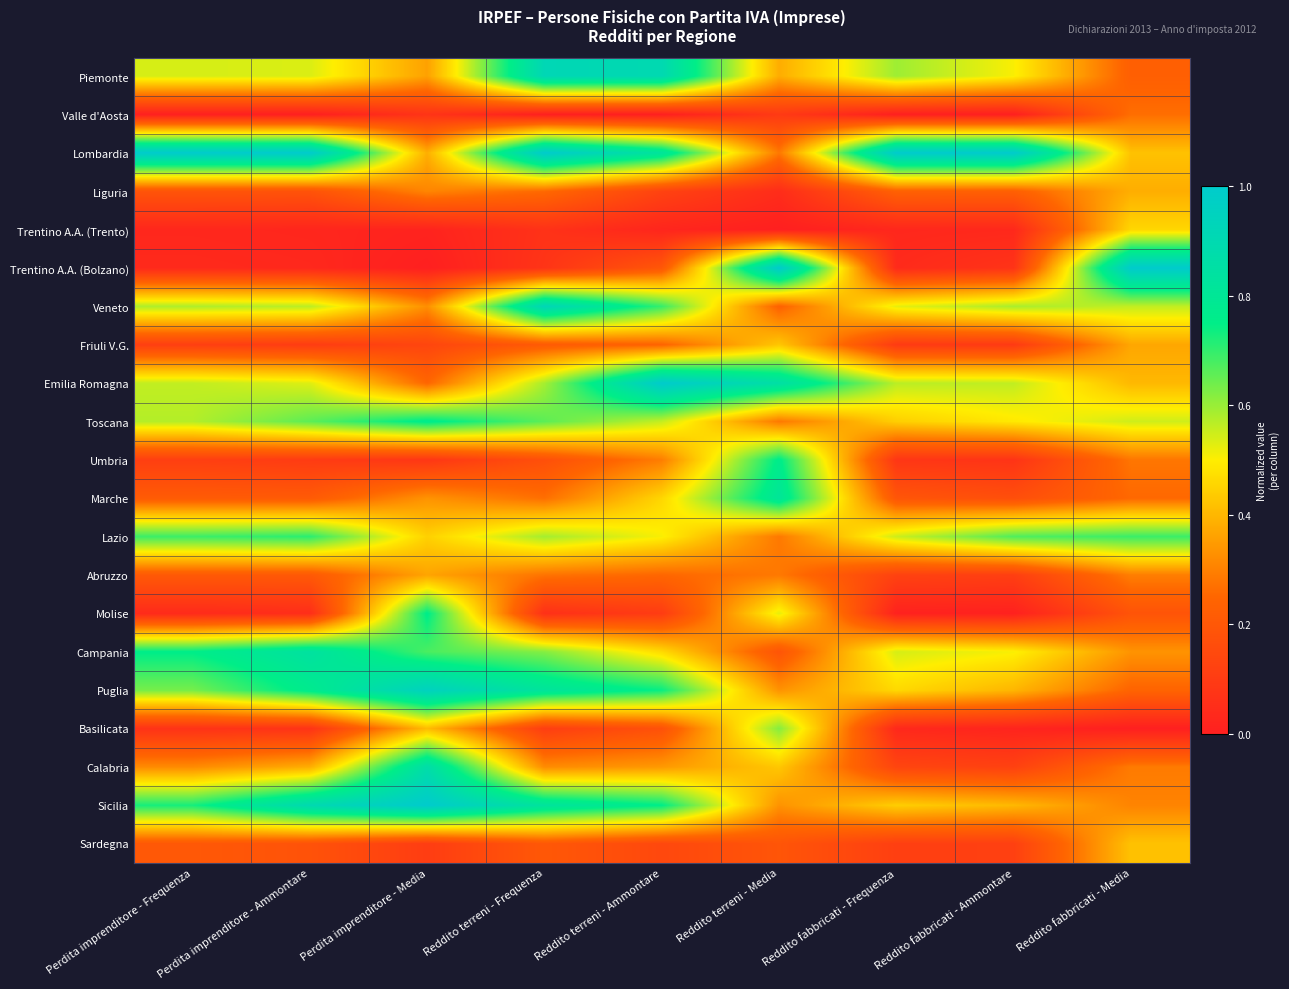

Reading left to right, list all the values displayed in this chart.

Piemonte: Perdita imprenditore - Frequenza=0.5	Perdita imprenditore - Ammontare=0.5	Perdita imprenditore - Media=0.4	Reddito terreni - Frequenza=0.9	Reddito terreni - Ammontare=0.9	Reddito terreni - Media=0.4	Reddito fabbricati - Frequenza=0.6	Reddito fabbricati - Ammontare=0.5	Reddito fabbricati - Media=0.2
Valle d'Aosta: Perdita imprenditore - Frequenza=0.0	Perdita imprenditore - Ammontare=0.0	Perdita imprenditore - Media=0.1	Reddito terreni - Frequenza=0.0	Reddito terreni - Ammontare=0.0	Reddito terreni - Media=0.1	Reddito fabbricati - Frequenza=0.0	Reddito fabbricati - Ammontare=0.0	Reddito fabbricati - Media=0.3
Lombardia: Perdita imprenditore - Frequenza=1.0	Perdita imprenditore - Ammontare=1.0	Perdita imprenditore - Media=0.4	Reddito terreni - Frequenza=1.0	Reddito terreni - Ammontare=0.8	Reddito terreni - Media=0.3	Reddito fabbricati - Frequenza=1.0	Reddito fabbricati - Ammontare=1.0	Reddito fabbricati - Media=0.4
Liguria: Perdita imprenditore - Frequenza=0.2	Perdita imprenditore - Ammontare=0.2	Perdita imprenditore - Media=0.3	Reddito terreni - Frequenza=0.3	Reddito terreni - Ammontare=0.1	Reddito terreni - Media=0.0	Reddito fabbricati - Frequenza=0.2	Reddito fabbricati - Ammontare=0.2	Reddito fabbricati - Media=0.4
Trentino A.A. (Trento): Perdita imprenditore - Frequenza=0.0	Perdita imprenditore - Ammontare=0.0	Perdita imprenditore - Media=0.0	Reddito terreni - Frequenza=0.1	Reddito terreni - Ammontare=0.0	Reddito terreni - Media=0.0	Reddito fabbricati - Frequenza=0.0	Reddito fabbricati - Ammontare=0.0	Reddito fabbricati - Media=0.5
Trentino A.A. (Bolzano): Perdita imprenditore - Frequenza=0.0	Perdita imprenditore - Ammontare=0.0	Perdita imprenditore - Media=0.0	Reddito terreni - Frequenza=0.1	Reddito terreni - Ammontare=0.2	Reddito terreni - Media=1.0	Reddito fabbricati - Frequenza=0.0	Reddito fabbricati - Ammontare=0.1	Reddito fabbricati - Media=1.0
Veneto: Perdita imprenditore - Frequenza=0.6	Perdita imprenditore - Ammontare=0.6	Perdita imprenditore - Media=0.3	Reddito terreni - Frequenza=0.9	Reddito terreni - Ammontare=0.7	Reddito terreni - Media=0.2	Reddito fabbricati - Frequenza=0.5	Reddito fabbricati - Ammontare=0.6	Reddito fabbricati - Media=0.6
Friuli V.G.: Perdita imprenditore - Frequenza=0.1	Perdita imprenditore - Ammontare=0.1	Perdita imprenditore - Media=0.1	Reddito terreni - Frequenza=0.2	Reddito terreni - Ammontare=0.2	Reddito terreni - Media=0.4	Reddito fabbricati - Frequenza=0.1	Reddito fabbricati - Ammontare=0.1	Reddito fabbricati - Media=0.4
Emilia Romagna: Perdita imprenditore - Frequenza=0.6	Perdita imprenditore - Ammontare=0.5	Perdita imprenditore - Media=0.2	Reddito terreni - Frequenza=0.6	Reddito terreni - Ammontare=1.0	Reddito terreni - Media=0.9	Reddito fabbricati - Frequenza=0.6	Reddito fabbricati - Ammontare=0.6	Reddito fabbricati - Media=0.4
Toscana: Perdita imprenditore - Frequenza=0.6	Perdita imprenditore - Ammontare=0.7	Perdita imprenditore - Media=0.8	Reddito terreni - Frequenza=0.7	Reddito terreni - Ammontare=0.6	Reddito terreni - Media=0.3	Reddito fabbricati - Frequenza=0.4	Reddito fabbricati - Ammontare=0.5	Reddito fabbricati - Media=0.5
Umbria: Perdita imprenditore - Frequenza=0.1	Perdita imprenditore - Ammontare=0.1	Perdita imprenditore - Media=0.1	Reddito terreni - Frequenza=0.2	Reddito terreni - Ammontare=0.3	Reddito terreni - Media=0.8	Reddito fabbricati - Frequenza=0.1	Reddito fabbricati - Ammontare=0.1	Reddito fabbricati - Media=0.3
Marche: Perdita imprenditore - Frequenza=0.2	Perdita imprenditore - Ammontare=0.2	Perdita imprenditore - Media=0.3	Reddito terreni - Frequenza=0.3	Reddito terreni - Ammontare=0.5	Reddito terreni - Media=0.8	Reddito fabbricati - Frequenza=0.2	Reddito fabbricati - Ammontare=0.2	Reddito fabbricati - Media=0.3
Lazio: Perdita imprenditore - Frequenza=0.7	Perdita imprenditore - Ammontare=0.7	Perdita imprenditore - Media=0.4	Reddito terreni - Frequenza=0.6	Reddito terreni - Ammontare=0.5	Reddito terreni - Media=0.3	Reddito fabbricati - Frequenza=0.6	Reddito fabbricati - Ammontare=0.7	Reddito fabbricati - Media=0.7
Abruzzo: Perdita imprenditore - Frequenza=0.2	Perdita imprenditore - Ammontare=0.2	Perdita imprenditore - Media=0.4	Reddito terreni - Frequenza=0.3	Reddito terreni - Ammontare=0.3	Reddito terreni - Media=0.3	Reddito fabbricati - Frequenza=0.1	Reddito fabbricati - Ammontare=0.1	Reddito fabbricati - Media=0.3
Molise: Perdita imprenditore - Frequenza=0.0	Perdita imprenditore - Ammontare=0.1	Perdita imprenditore - Media=0.8	Reddito terreni - Frequenza=0.1	Reddito terreni - Ammontare=0.1	Reddito terreni - Media=0.5	Reddito fabbricati - Frequenza=0.0	Reddito fabbricati - Ammontare=0.0	Reddito fabbricati - Media=0.2
Campania: Perdita imprenditore - Frequenza=0.8	Perdita imprenditore - Ammontare=0.8	Perdita imprenditore - Media=0.7	Reddito terreni - Frequenza=0.6	Reddito terreni - Ammontare=0.5	Reddito terreni - Media=0.2	Reddito fabbricati - Frequenza=0.5	Reddito fabbricati - Ammontare=0.5	Reddito fabbricati - Media=0.3
Puglia: Perdita imprenditore - Frequenza=0.6	Perdita imprenditore - Ammontare=0.8	Perdita imprenditore - Media=1.0	Reddito terreni - Frequenza=0.8	Reddito terreni - Ammontare=0.7	Reddito terreni - Media=0.3	Reddito fabbricati - Frequenza=0.5	Reddito fabbricati - Ammontare=0.4	Reddito fabbricati - Media=0.2
Basilicata: Perdita imprenditore - Frequenza=0.1	Perdita imprenditore - Ammontare=0.1	Perdita imprenditore - Media=0.4	Reddito terreni - Frequenza=0.1	Reddito terreni - Ammontare=0.2	Reddito terreni - Media=0.6	Reddito fabbricati - Frequenza=0.0	Reddito fabbricati - Ammontare=0.0	Reddito fabbricati - Media=0.0
Calabria: Perdita imprenditore - Frequenza=0.3	Perdita imprenditore - Ammontare=0.4	Perdita imprenditore - Media=0.9	Reddito terreni - Frequenza=0.3	Reddito terreni - Ammontare=0.3	Reddito terreni - Media=0.4	Reddito fabbricati - Frequenza=0.1	Reddito fabbricati - Ammontare=0.1	Reddito fabbricati - Media=0.3
Sicilia: Perdita imprenditore - Frequenza=0.7	Perdita imprenditore - Ammontare=0.9	Perdita imprenditore - Media=1.0	Reddito terreni - Frequenza=0.8	Reddito terreni - Ammontare=0.8	Reddito terreni - Media=0.3	Reddito fabbricati - Frequenza=0.4	Reddito fabbricati - Ammontare=0.4	Reddito fabbricati - Media=0.3
Sardegna: Perdita imprenditore - Frequenza=0.2	Perdita imprenditore - Ammontare=0.2	Perdita imprenditore - Media=0.1	Reddito terreni - Frequenza=0.2	Reddito terreni - Ammontare=0.1	Reddito terreni - Media=0.2	Reddito fabbricati - Frequenza=0.1	Reddito fabbricati - Ammontare=0.1	Reddito fabbricati - Media=0.4